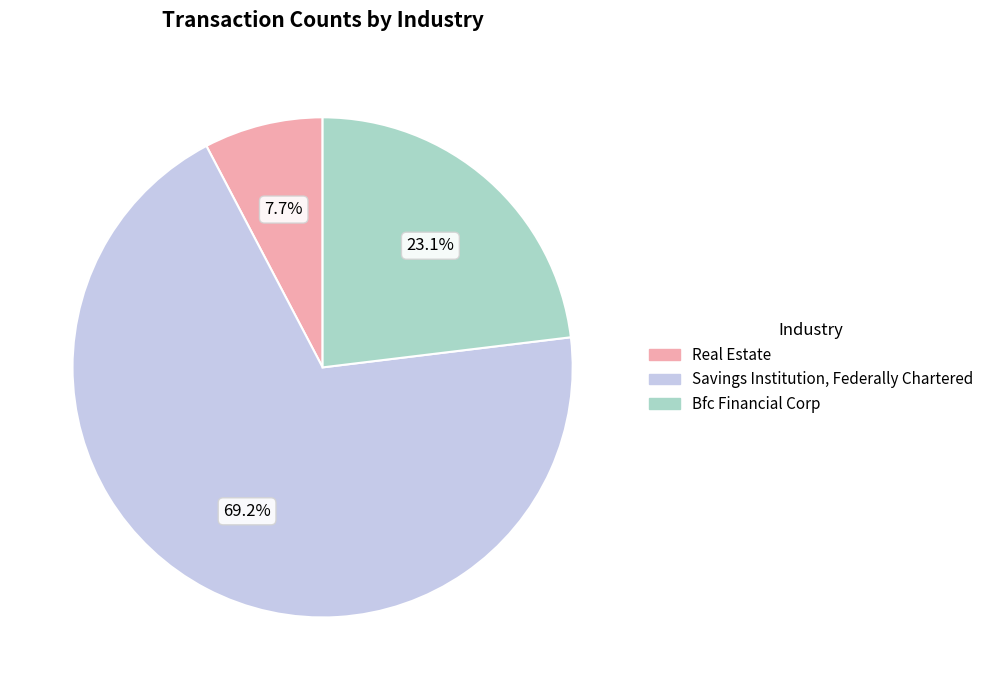

Is there any slice that represents more than half of the pie?

Yes